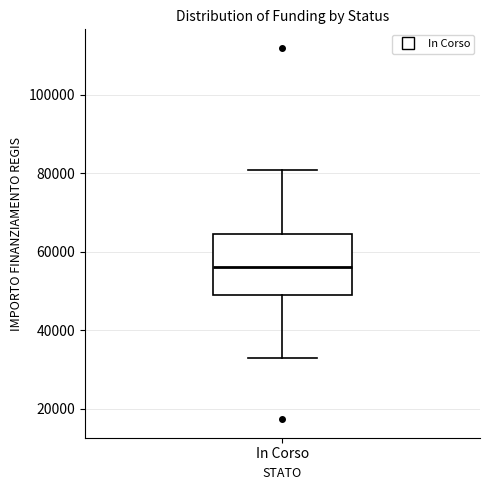

Transcribe this box plot: give where the median line is, the range the box spans, and where the two whiskers end, as read against the y-axis. The values are not printed on the chart, so give them approximately, as read against the axis.

median 56000, box 50000 to 64000, whiskers 32000 to 80000